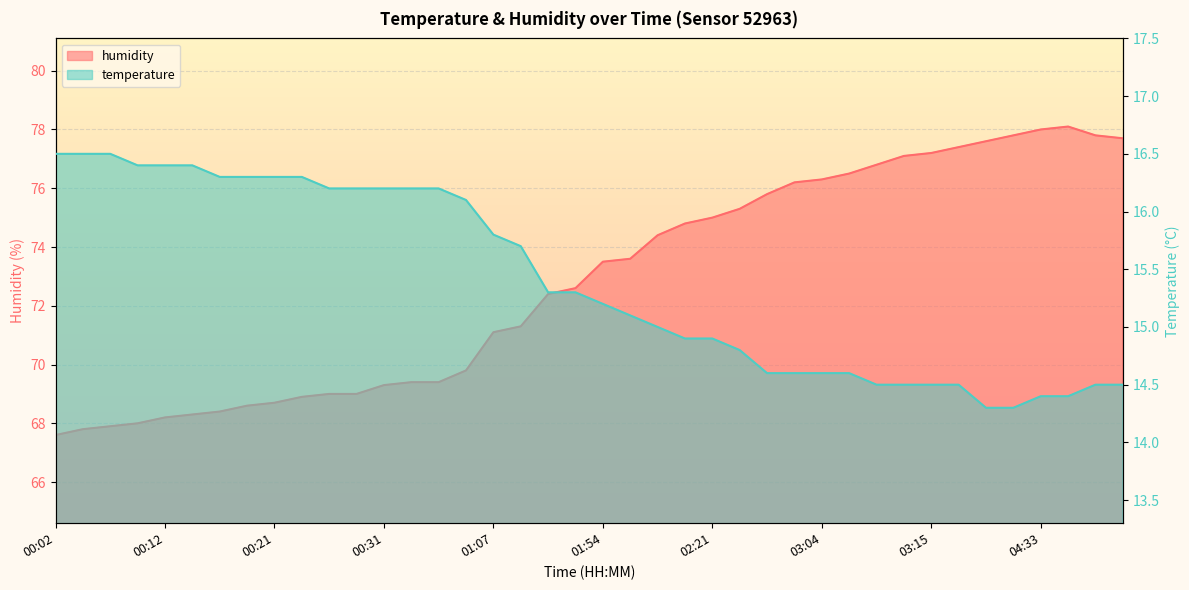

Reading left to right, list all the values displayed in this chart.

temperature: 16.5	16.5	16.5	16.4	16.4	16.4	16.3	16.3	16.3	16.3	16.2	16.2	16.2	16.2	16.2	16.1	15.8	15.7	15.3	15.3	15.2	15.1	15.0	14.9	14.9	14.8	14.6	14.6	14.6	14.6	14.5	14.5	14.5	14.5	14.3	14.3	14.4	14.4	14.5	14.5
humidity: 67.6	67.8	67.9	68.0	68.2	68.3	68.4	68.6	68.7	68.9	69.0	69.0	69.3	69.4	69.4	69.8	71.1	71.3	72.4	72.6	73.5	73.6	74.4	74.8	75.0	75.3	75.8	76.2	76.3	76.5	76.8	77.1	77.2	77.4	77.6	77.8	78.0	78.1	77.8	77.7